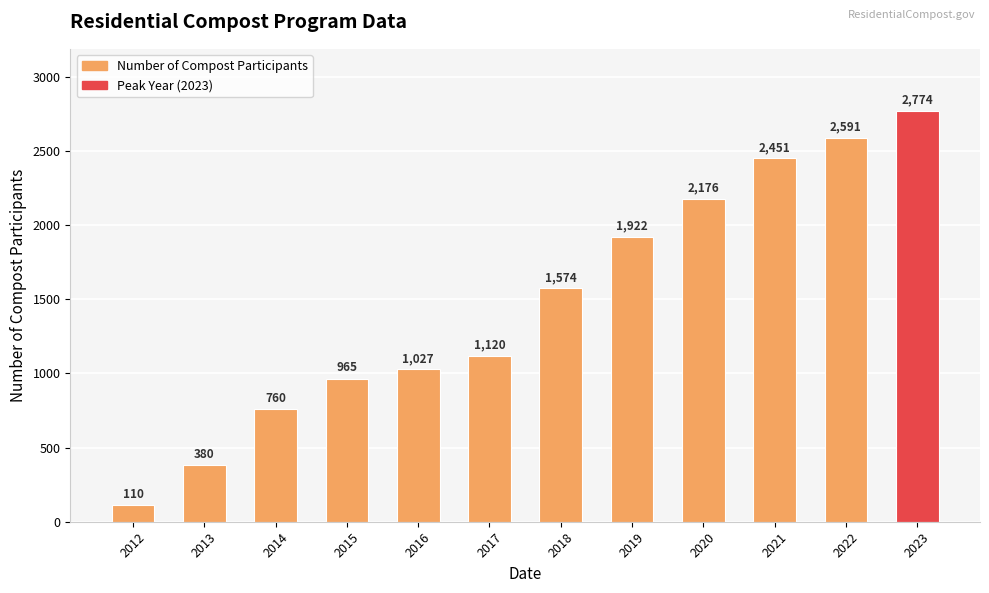

True or false: the data shows 1732 at 2015.

False